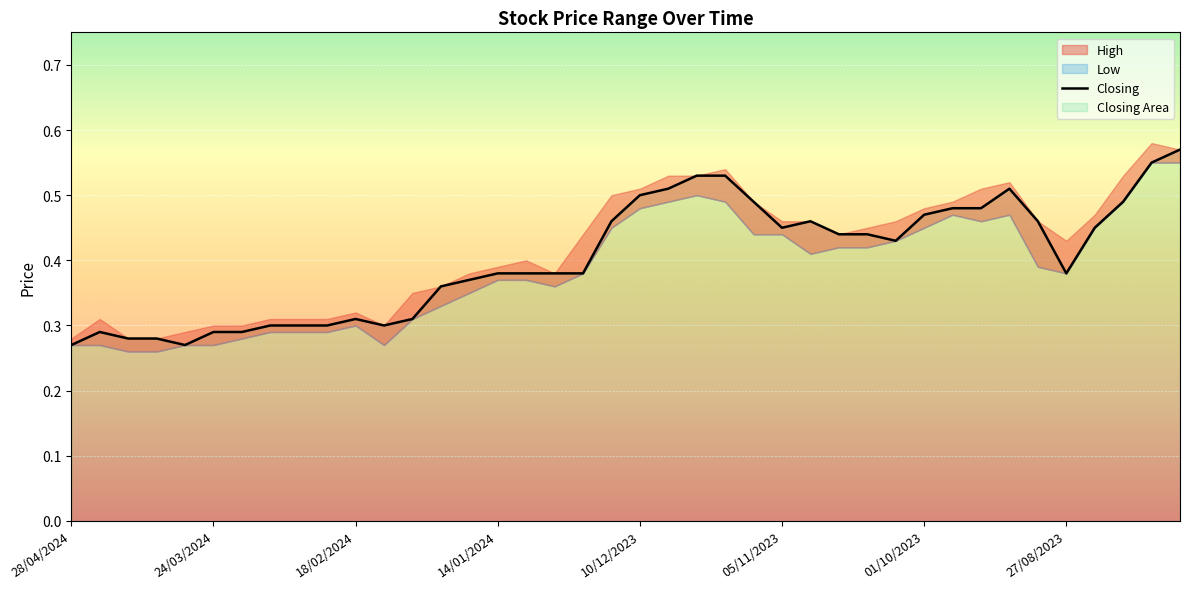

What is the difference between the second highest and second lowest values?

0.3